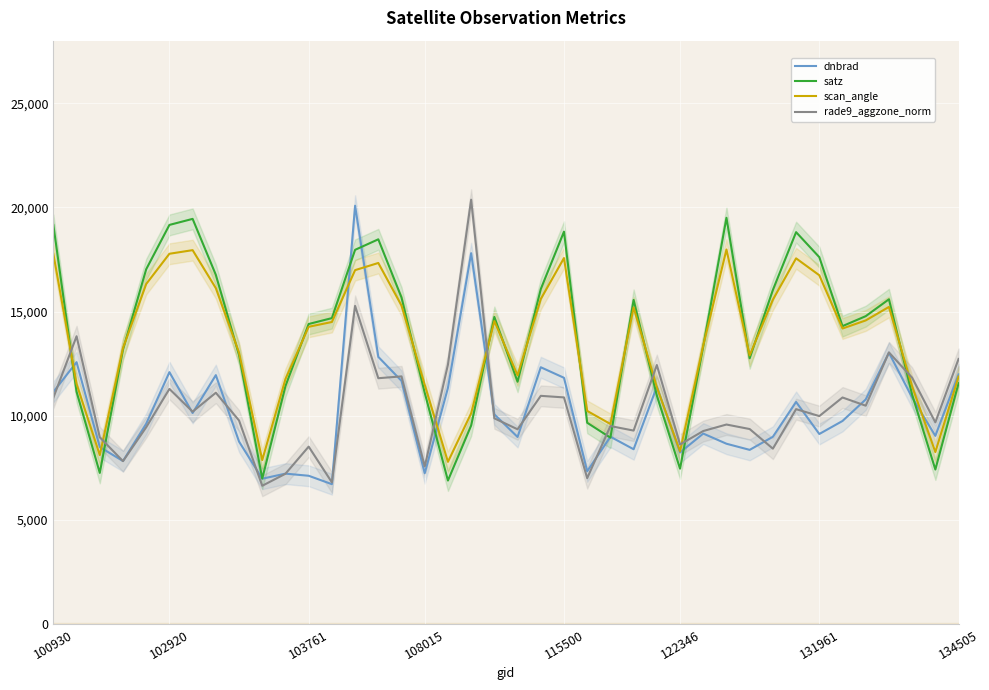

True or false: rade9_aggzone_norm and satz intersect in this chart.

True